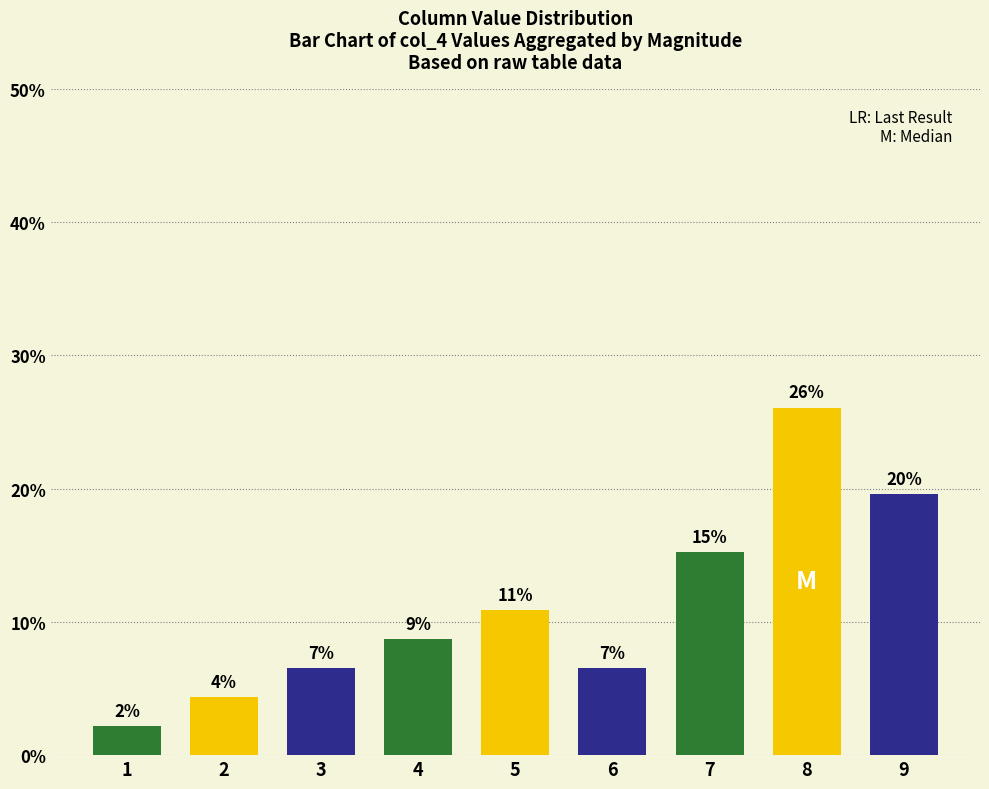

What value does the data have at 9?

19.6